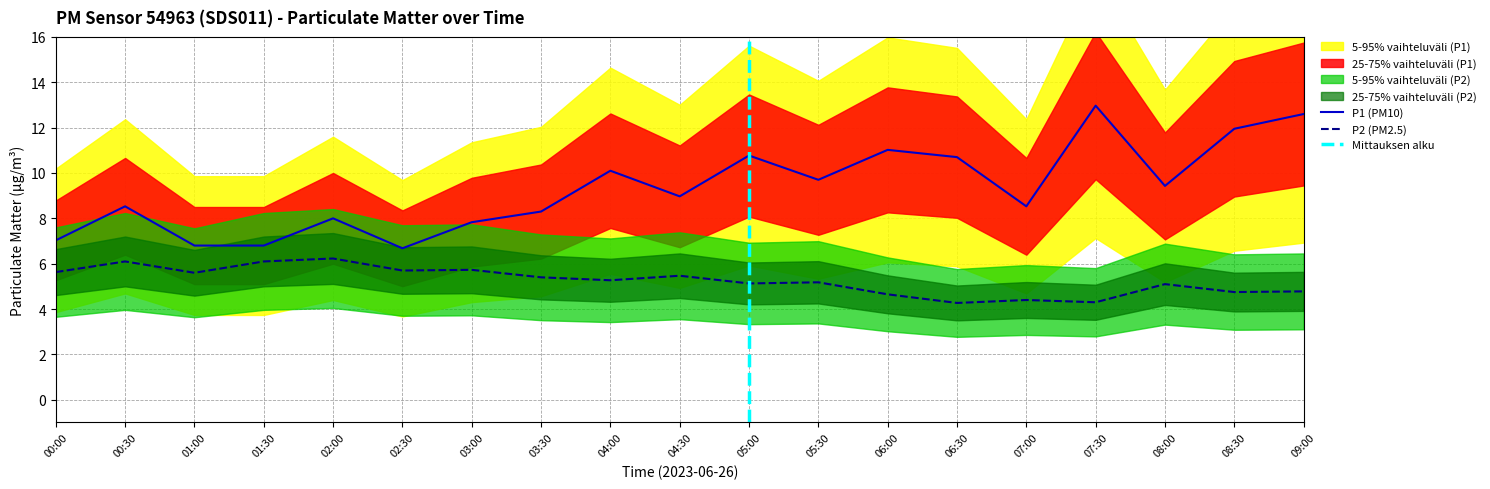

List the series in order of their overall mean, lowest first.

P2, P1